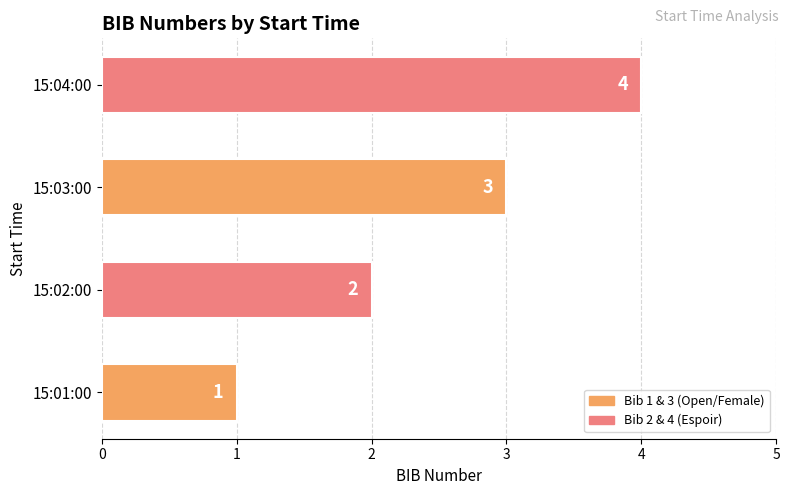

The chart shows a value of 1 at 15:03:00. True or false?

False